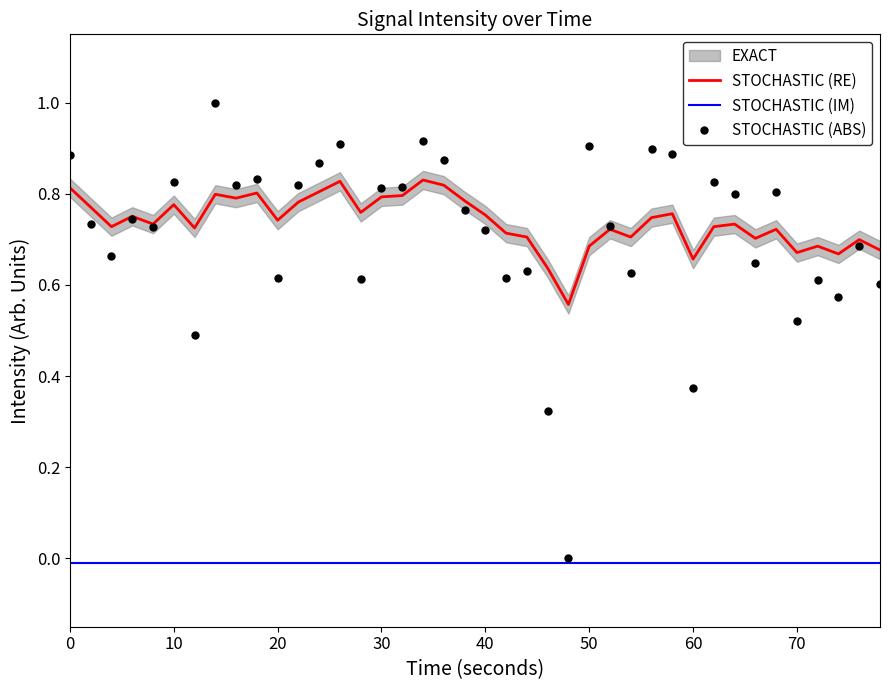

The value of STOCHASTIC (ABS) at 0 is 0.5. True or false?

False